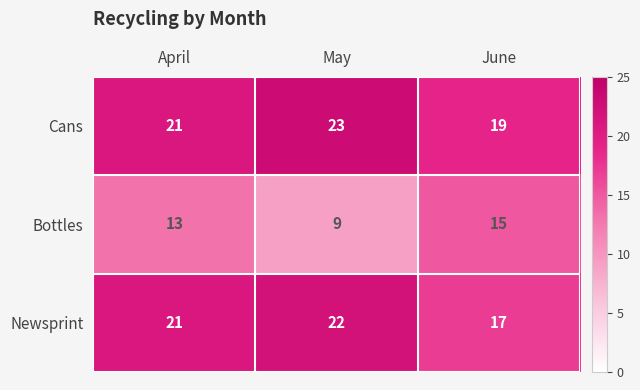

Rank the series at May from lowest to highest value.

Bottles, Newsprint, Cans